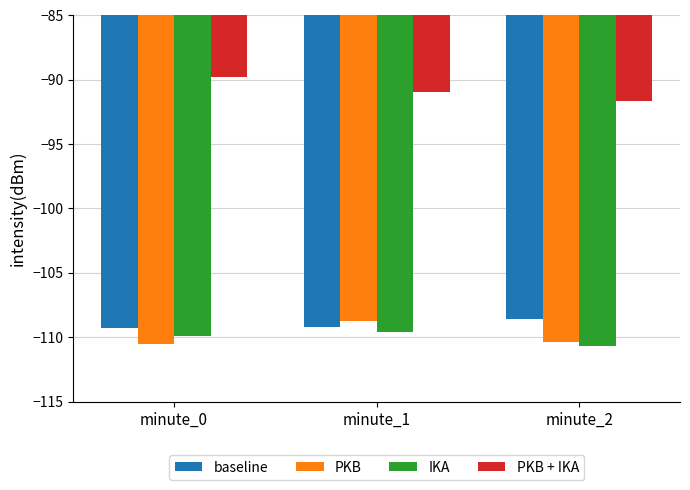

What is the spread (max minus min) of values at minute_2?

19.0